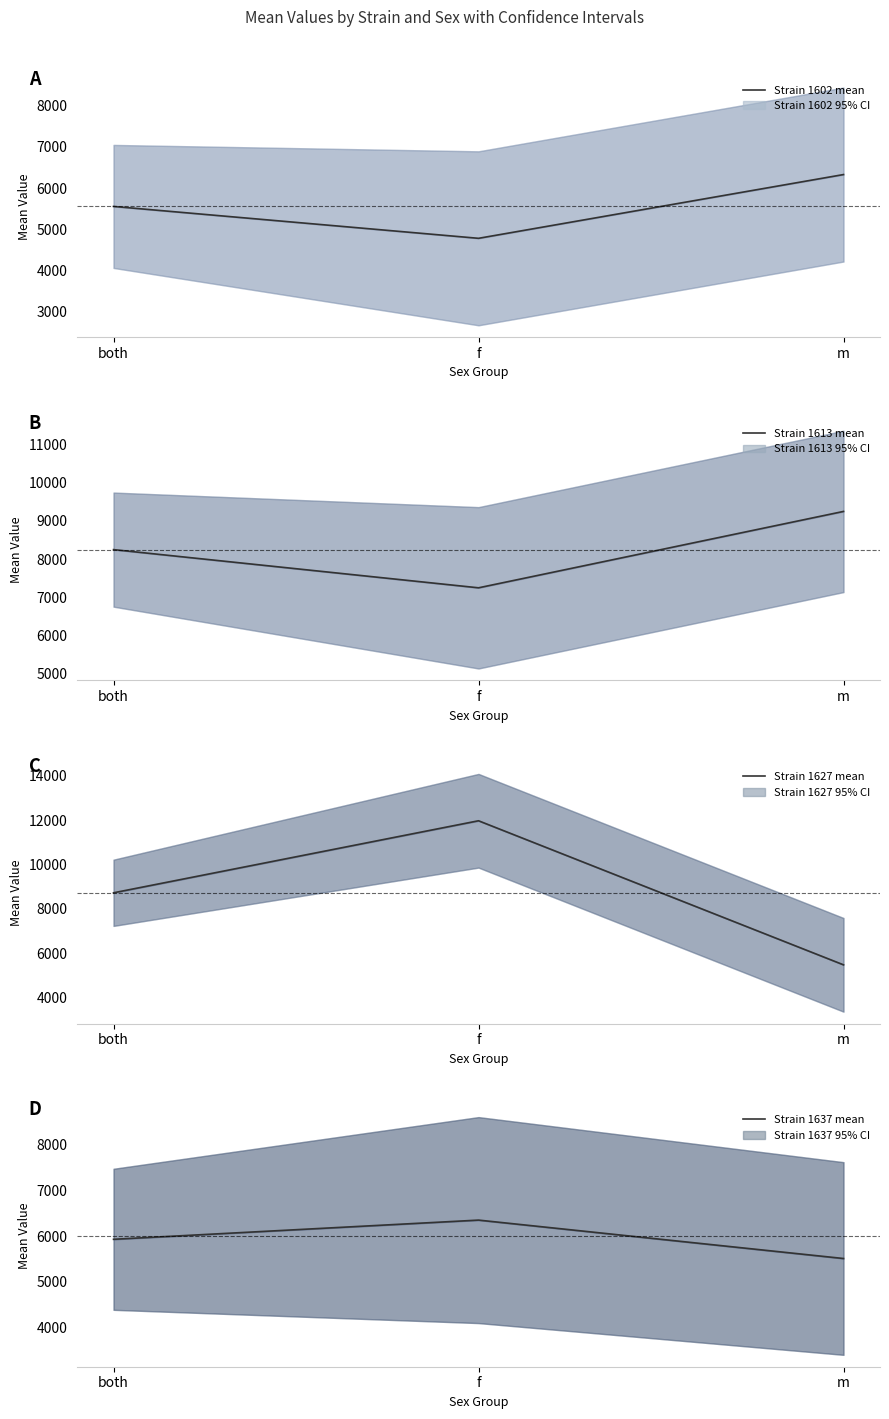

Which series changed the most between f and m?

Strain 1627 mean